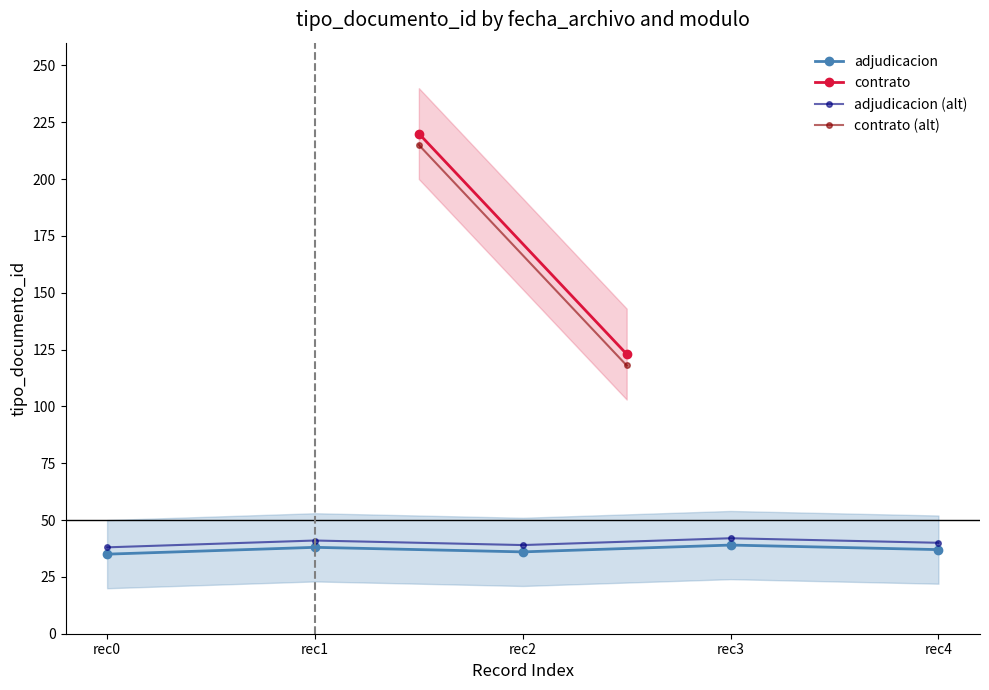

What is the difference between the second highest and second lowest values?

2